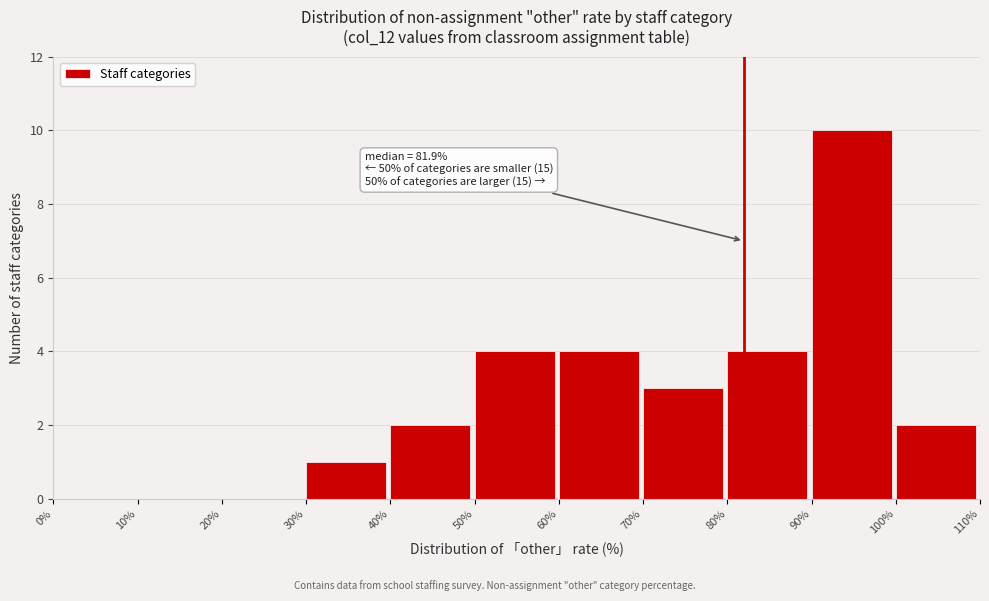

Which range on the x-axis has the tallest bar?

90% to 100%